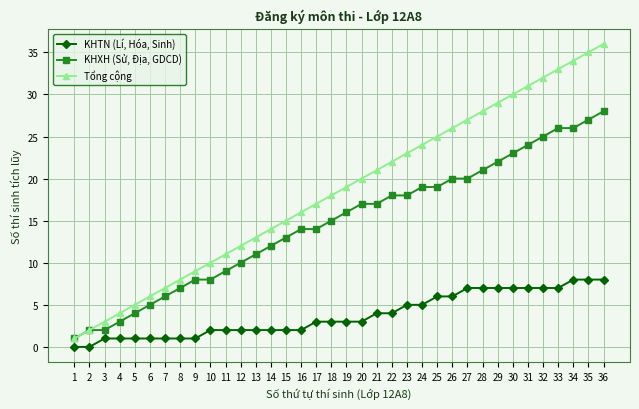

How many values in the Tổng cộng series are below 19?

18